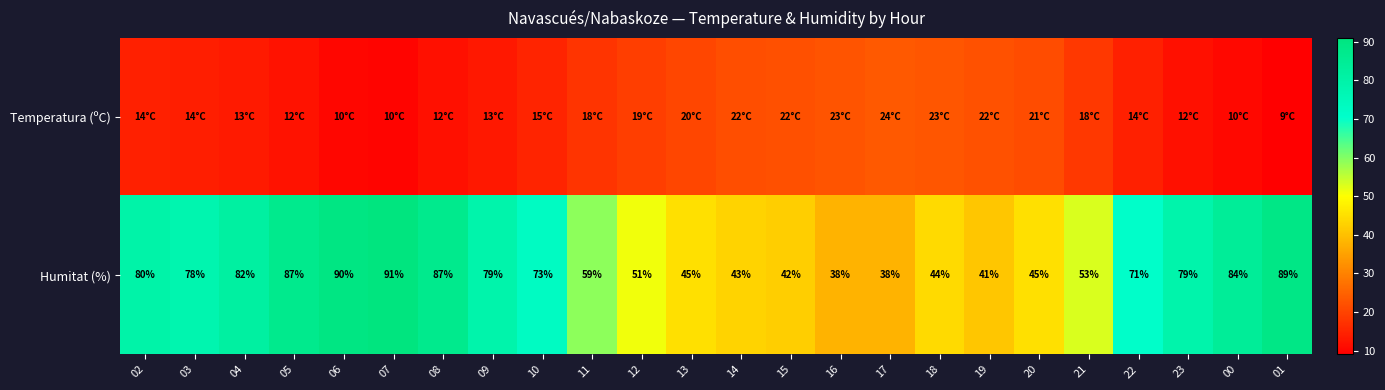

What is the average value of the Humitat (%) series?

65.4